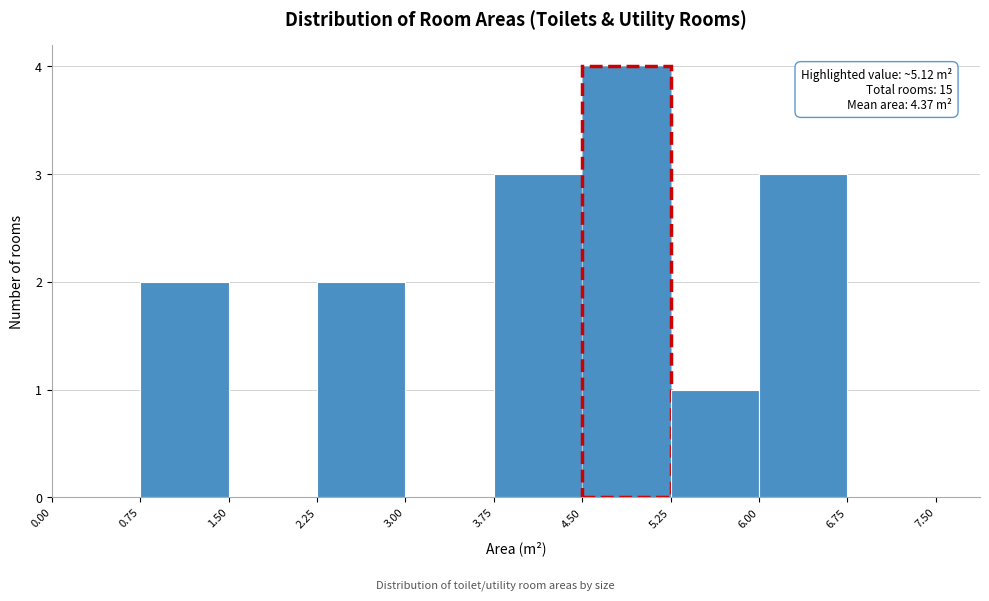

Which range on the x-axis has the tallest bar?

4.50 to 5.25